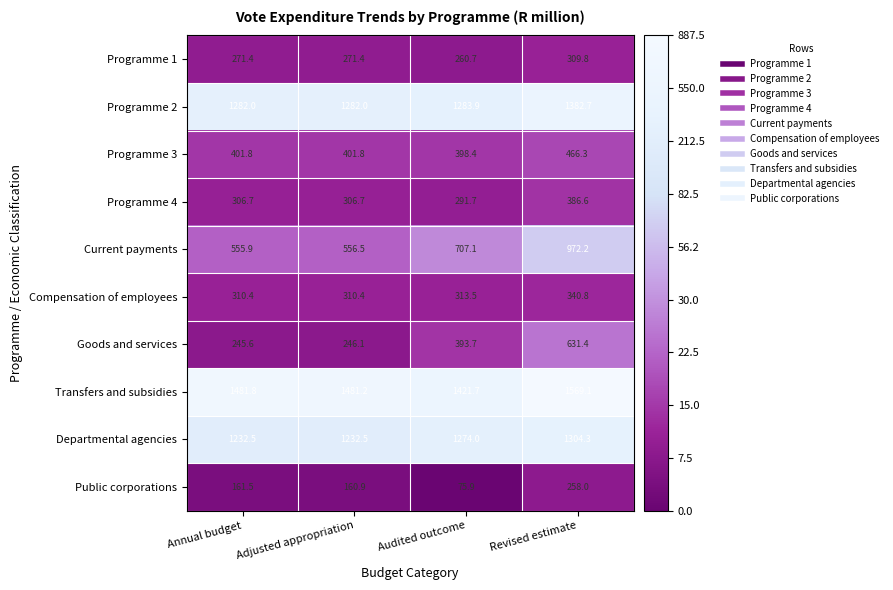

Rank the categories by Goods and services value from highest to lowest.

Revised estimate, Audited outcome, Adjusted appropriation, Annual budget